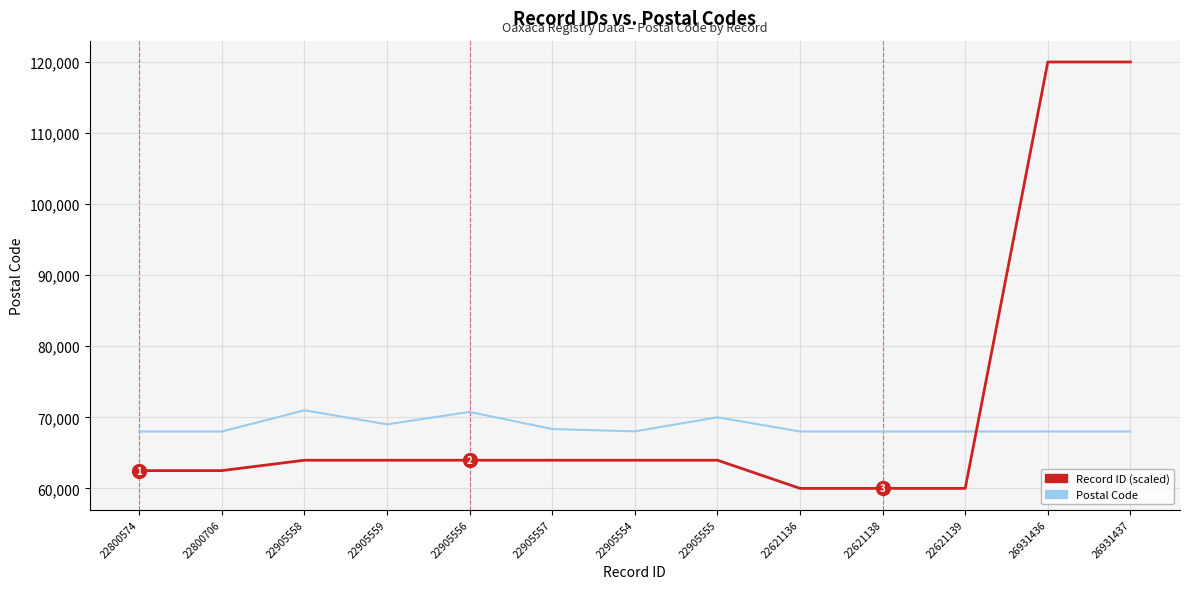

Is the value of Record ID (scaled) at 22621136 greater than the value of Postal Code at 22905554?

No